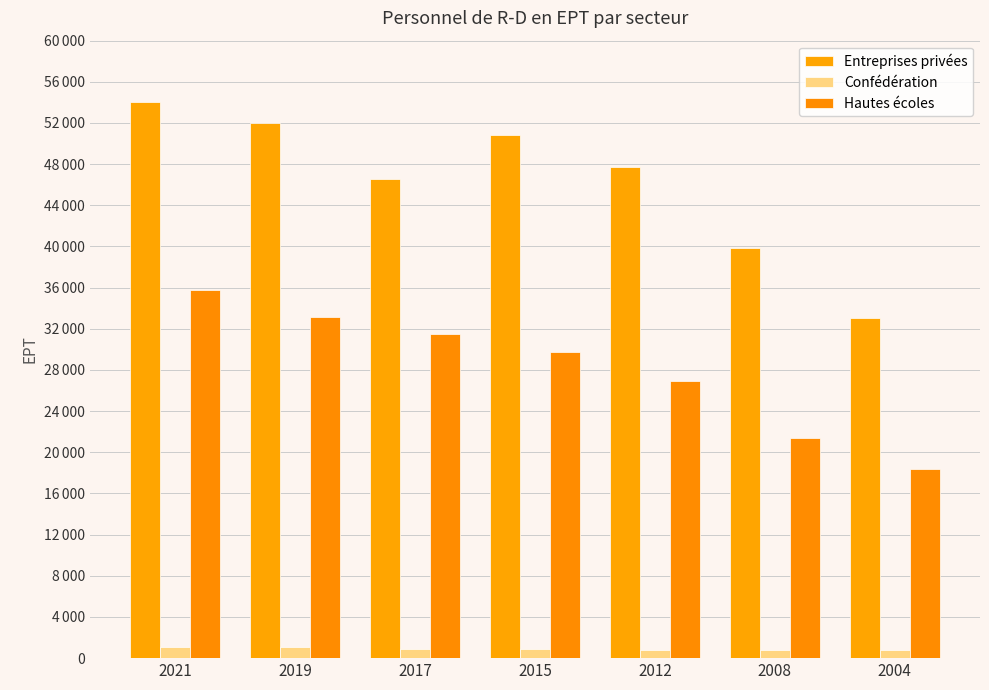

Are the bars grouped side by side (vs. stacked)?

Yes